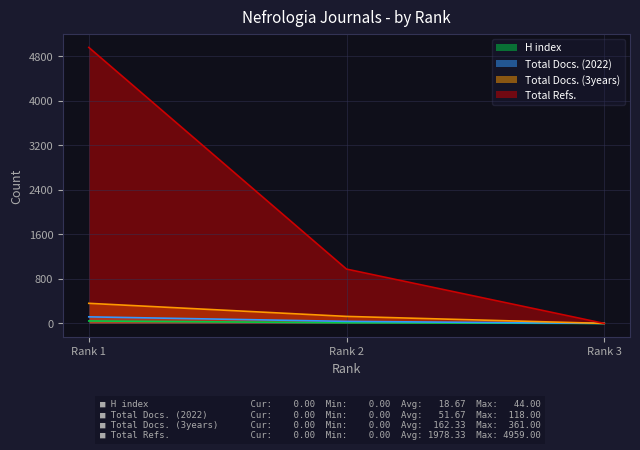

How many distinct data groups are displayed?

4